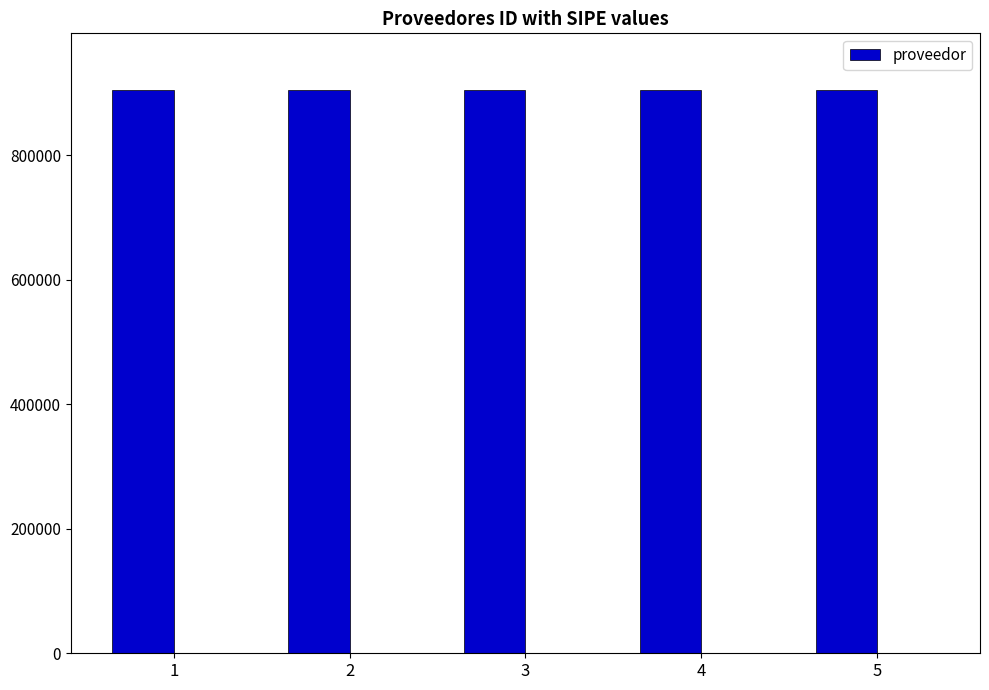

Which category has the highest value across all series?

5